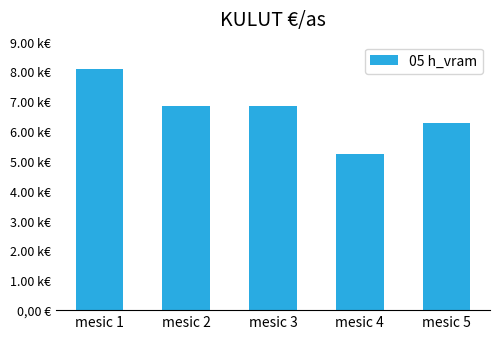

Which label corresponds to the smallest value in the chart?

mesic 4